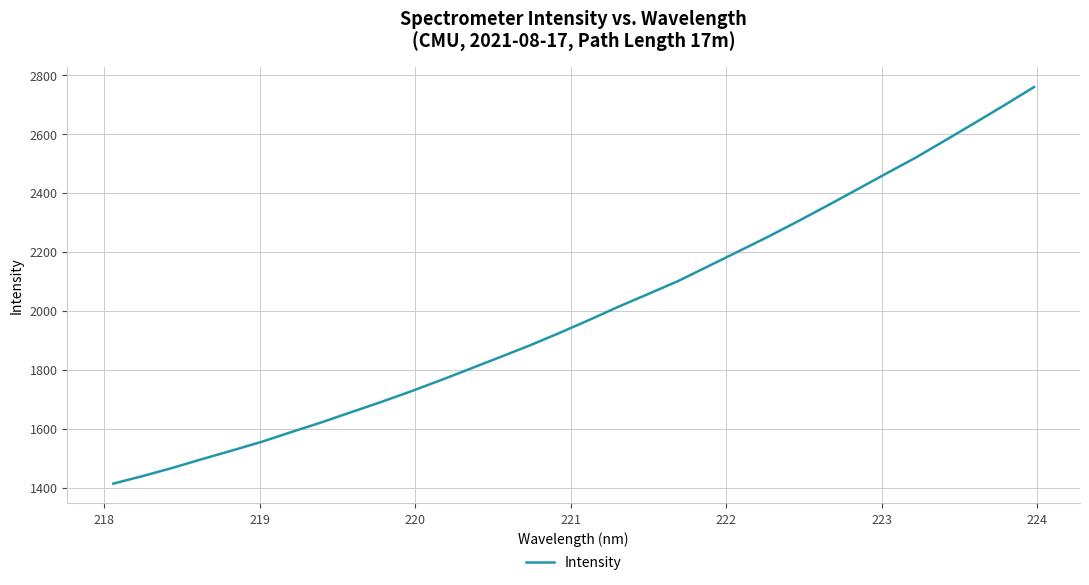

What is the maximum value shown in the chart?

2760.0